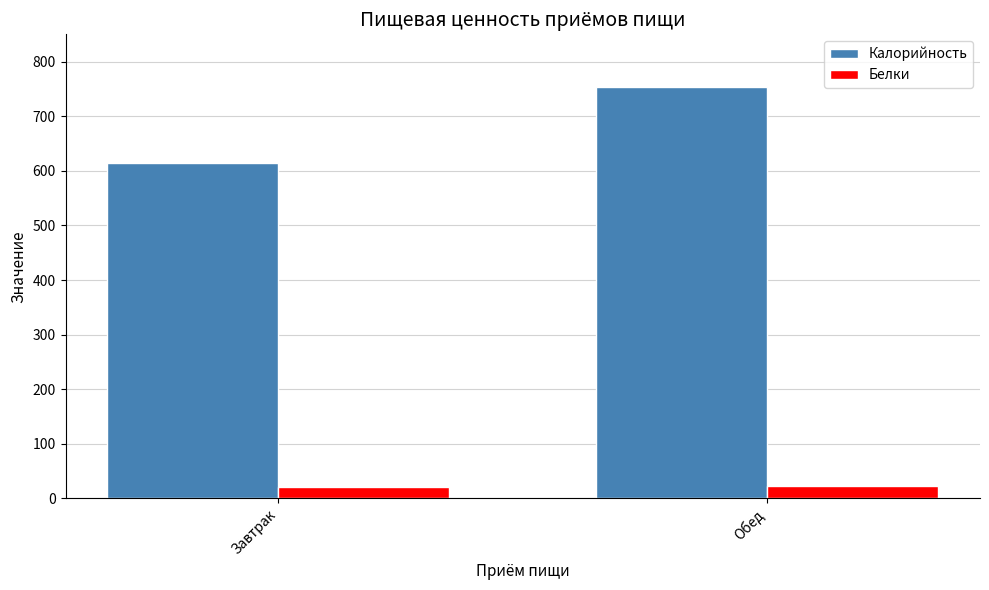

What is the spread (max minus min) of values at Завтрак?

594.5